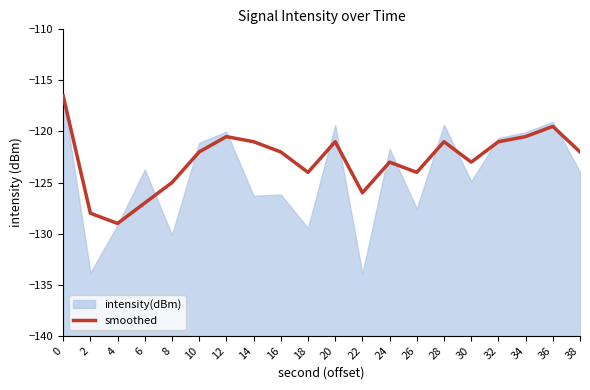

The chart shows a value of -119.5 at 36. True or false?

True